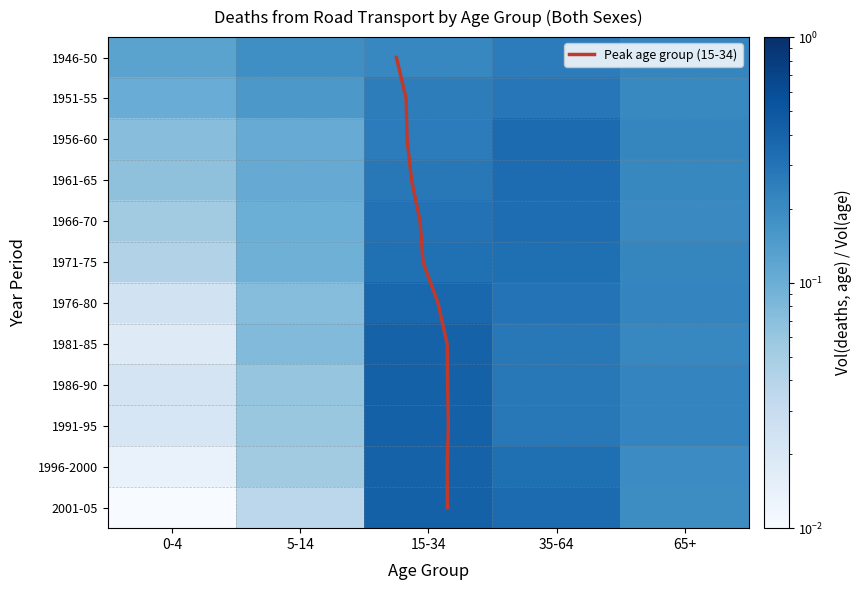

Rank the series by their maximum value, from lowest to highest.

1946-50, 1951-55, 1971-75, 1966-70, 1961-65, 1956-60, 1976-80, 1996-2000, 1981-85, 2001-05, 1986-90, 1991-95